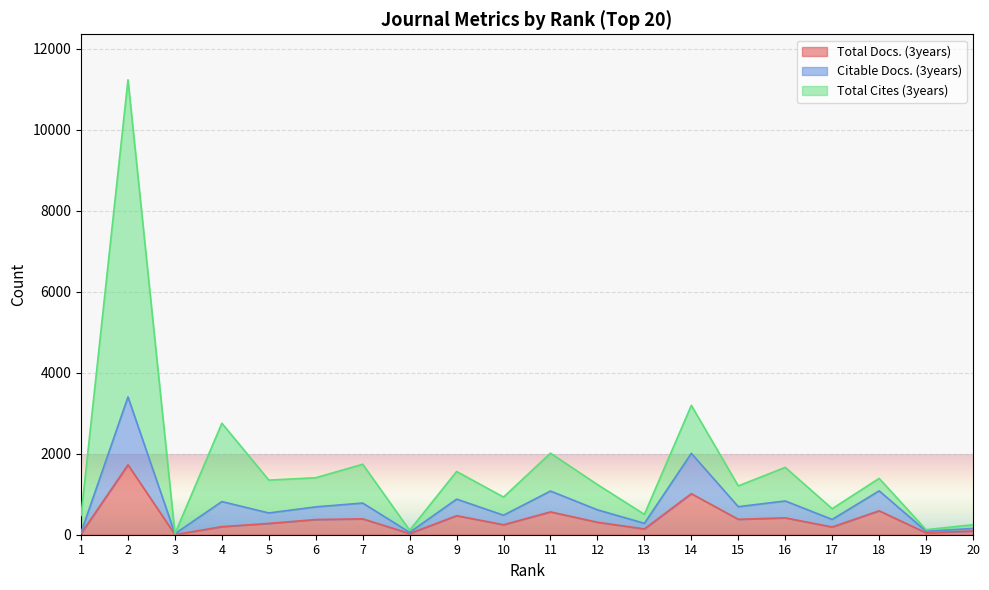

True or false: Total Docs. (3years) and Total Cites (3years) intersect in this chart.

False